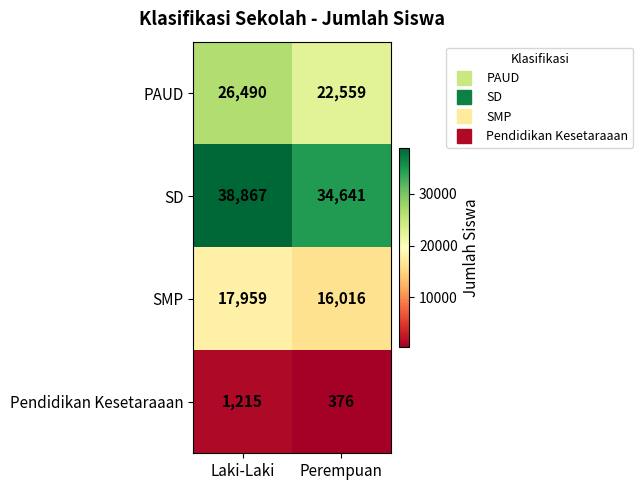

Rank the series by their maximum value, from lowest to highest.

Pendidikan Kesetaraaan, SMP, PAUD, SD